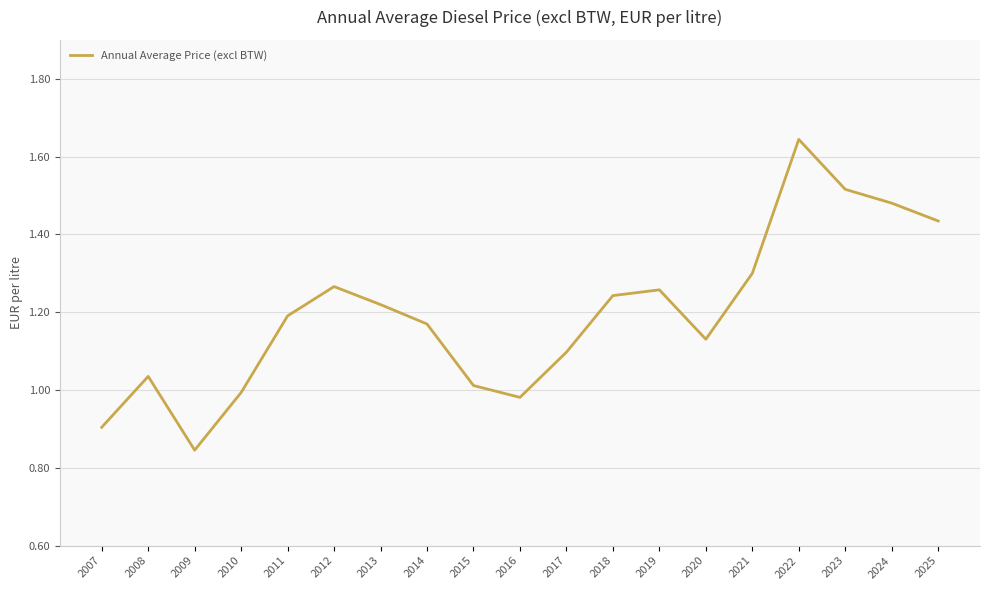

What is the change in value from 2011 to 2016?

-0.2